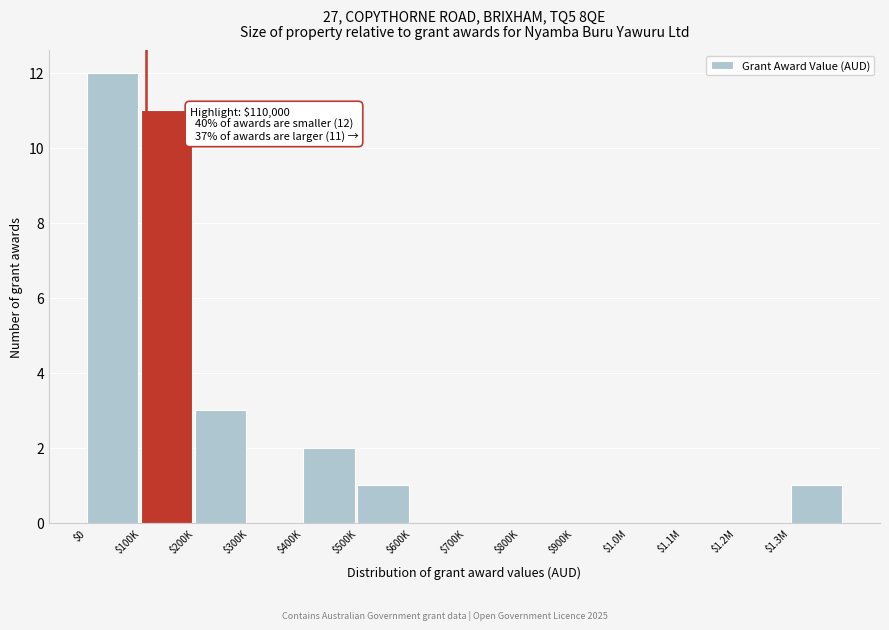

What is the greatest value displayed?

12